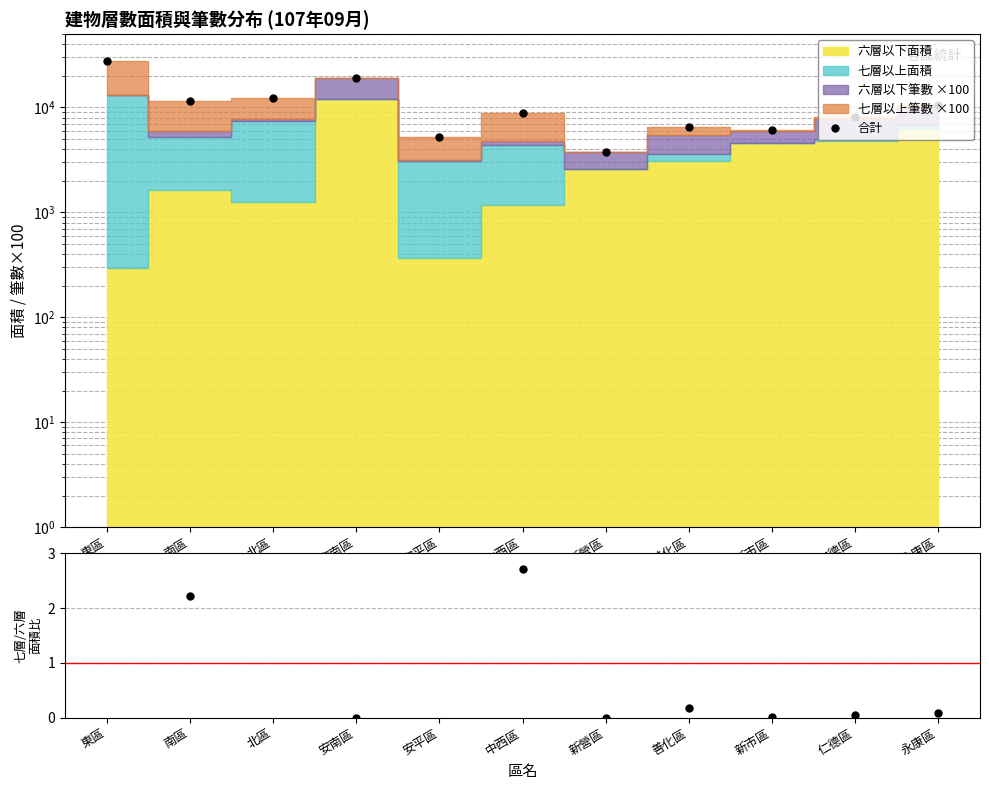

True or false: 七層/六層 面積比 and 合計 intersect in this chart.

False